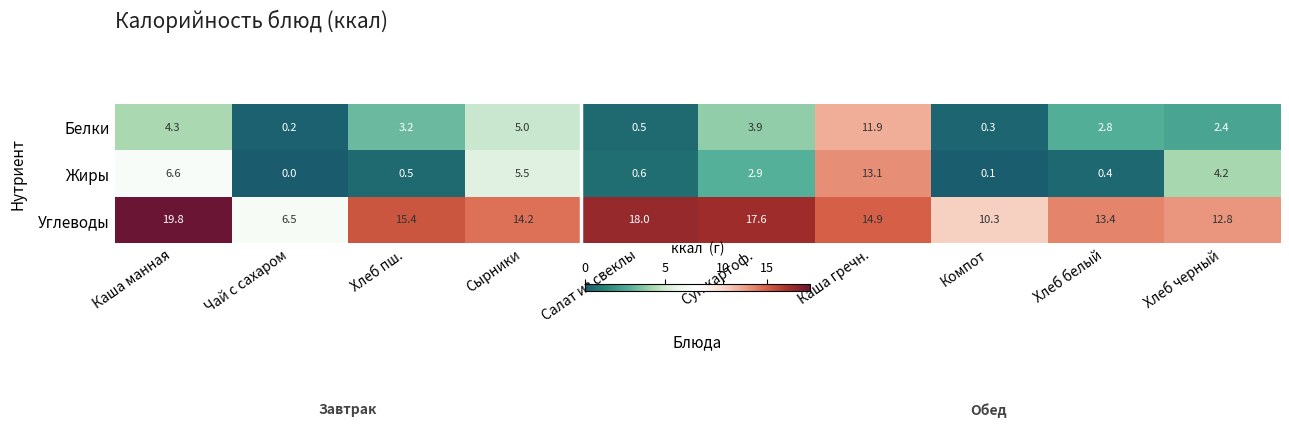

What is the maximum value shown in the chart?

19.8